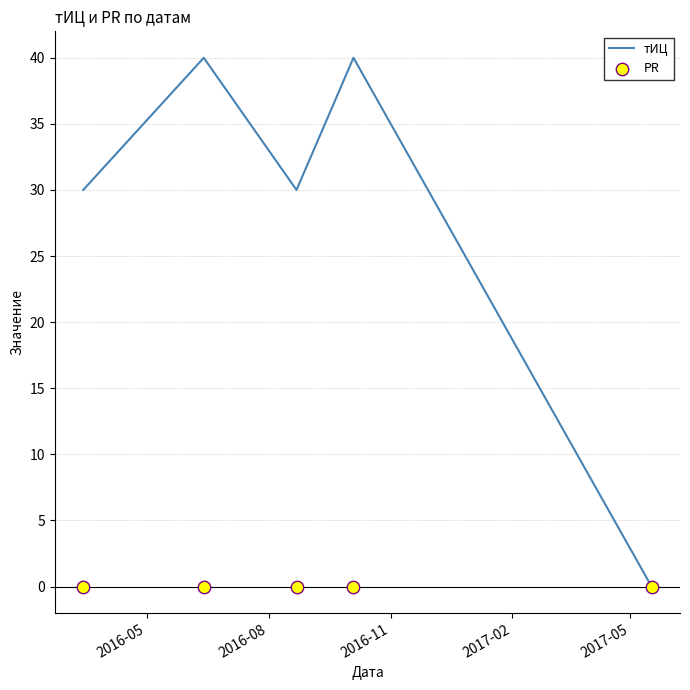

At how many categories does at least one series exceed 10?

4